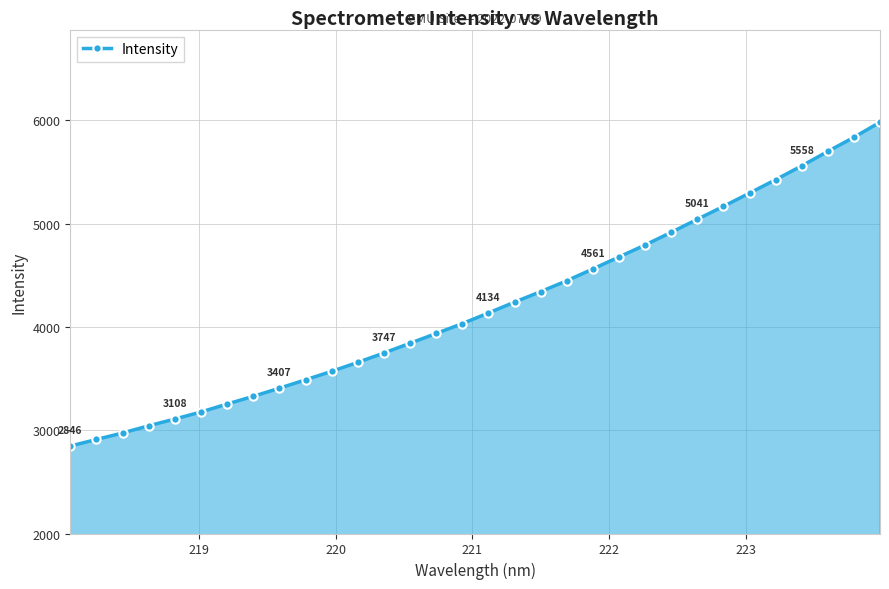

What is the smallest value displayed?

2846.3